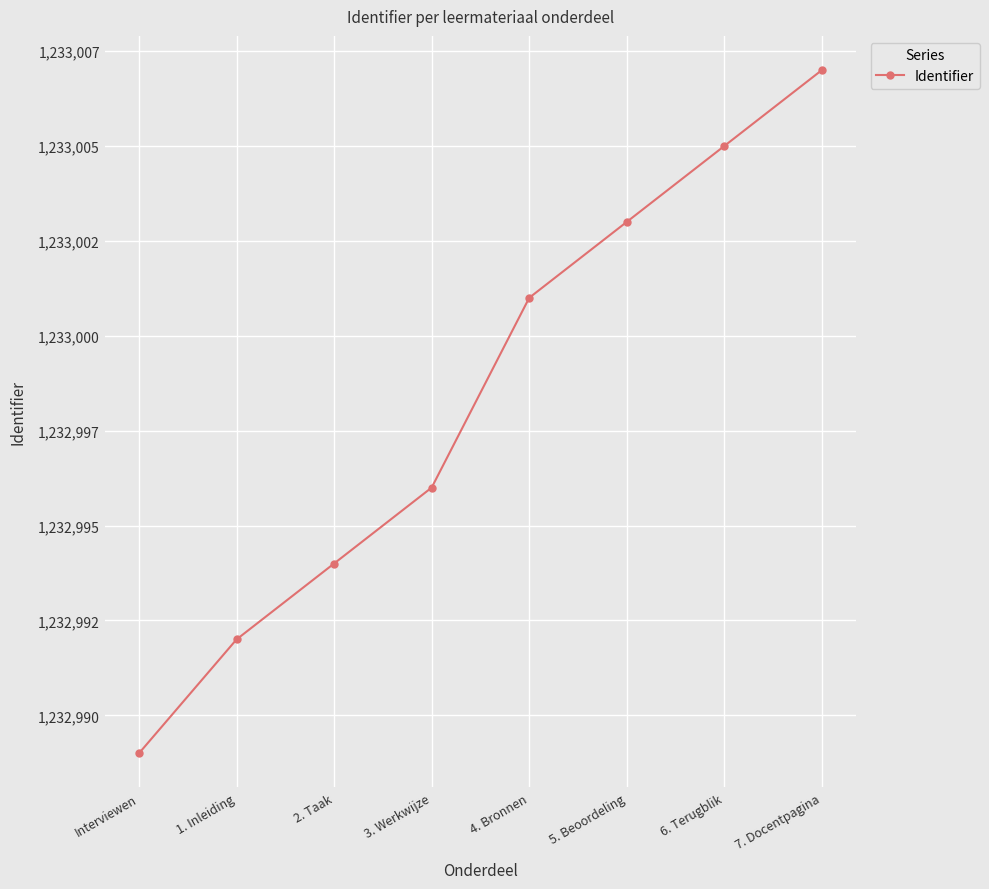

Is it true that the value at 5. Beoordeling is 756175?

False